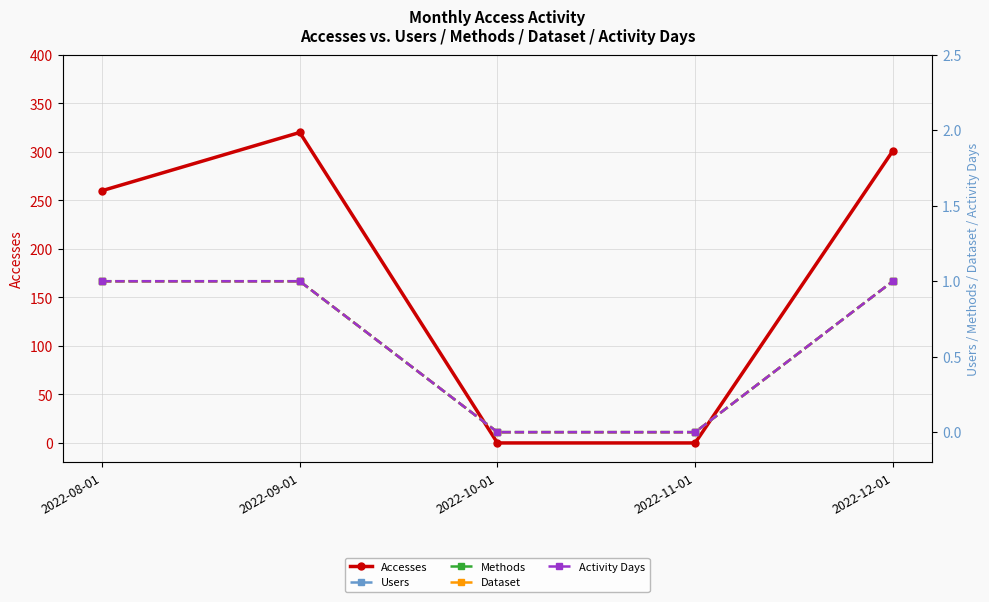

True or false: Activity Days has more than 1 interior local peaks.

False